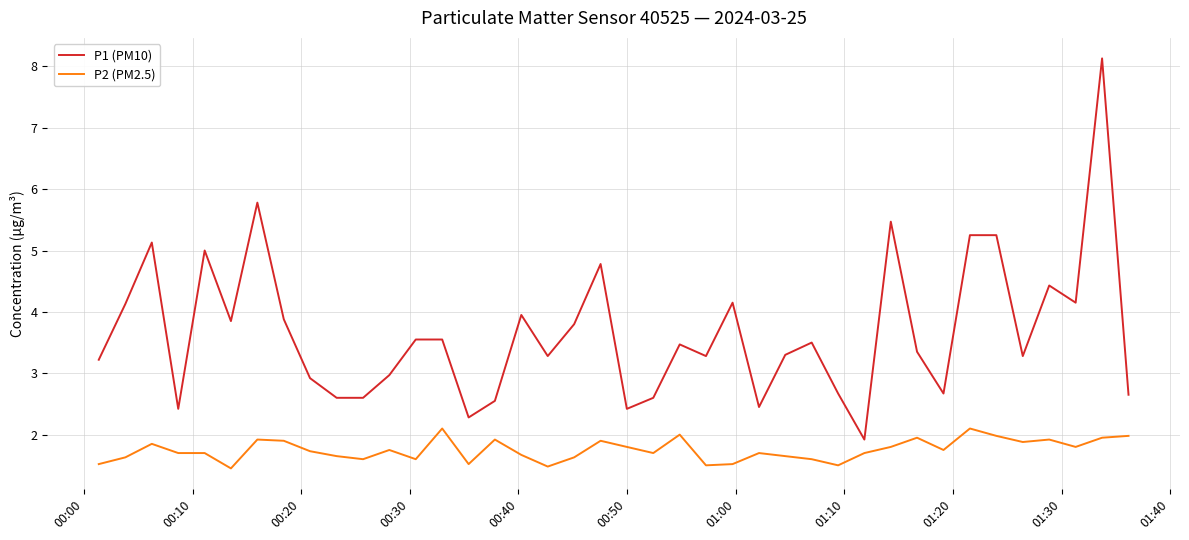

List the series in order of their overall mean, lowest first.

P2 (PM2.5), P1 (PM10)